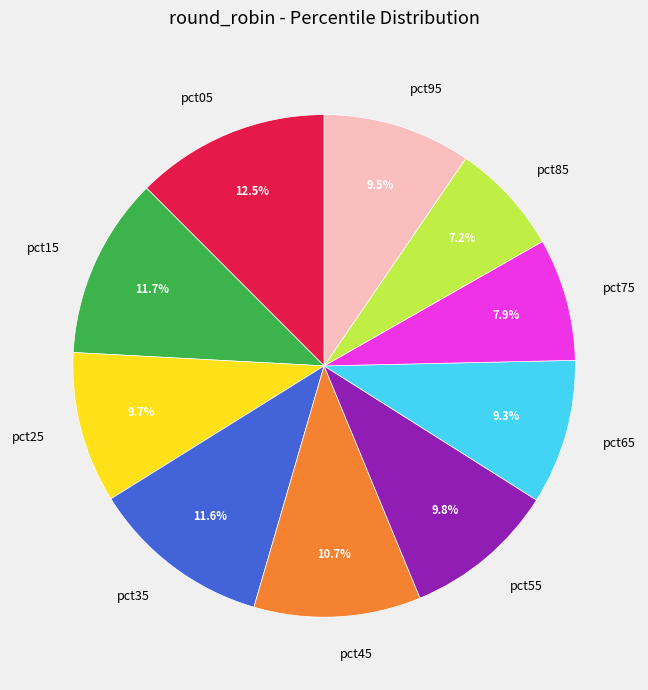

True or false: pct55 accounts for 10% of the total.

True